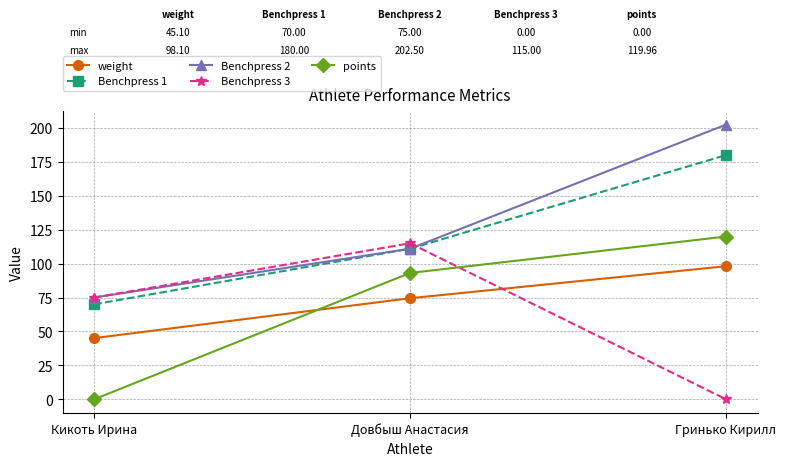

The value of points at Гринько Кирилл is 120.0. True or false?

True